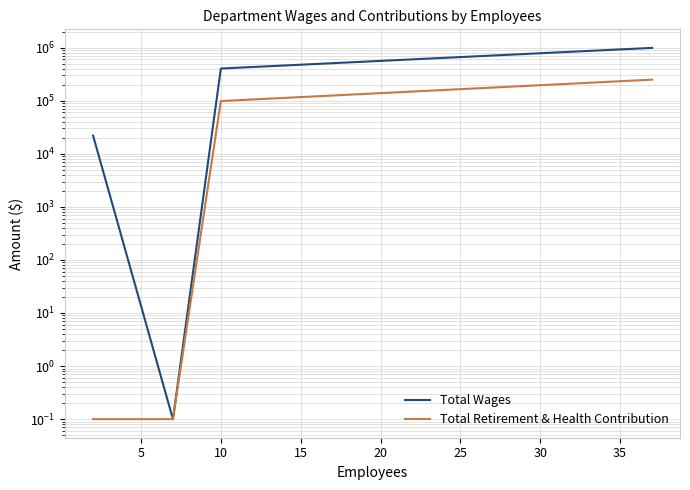

True or false: Total Wages and Total Retirement & Health Contribution cross at least once.

False